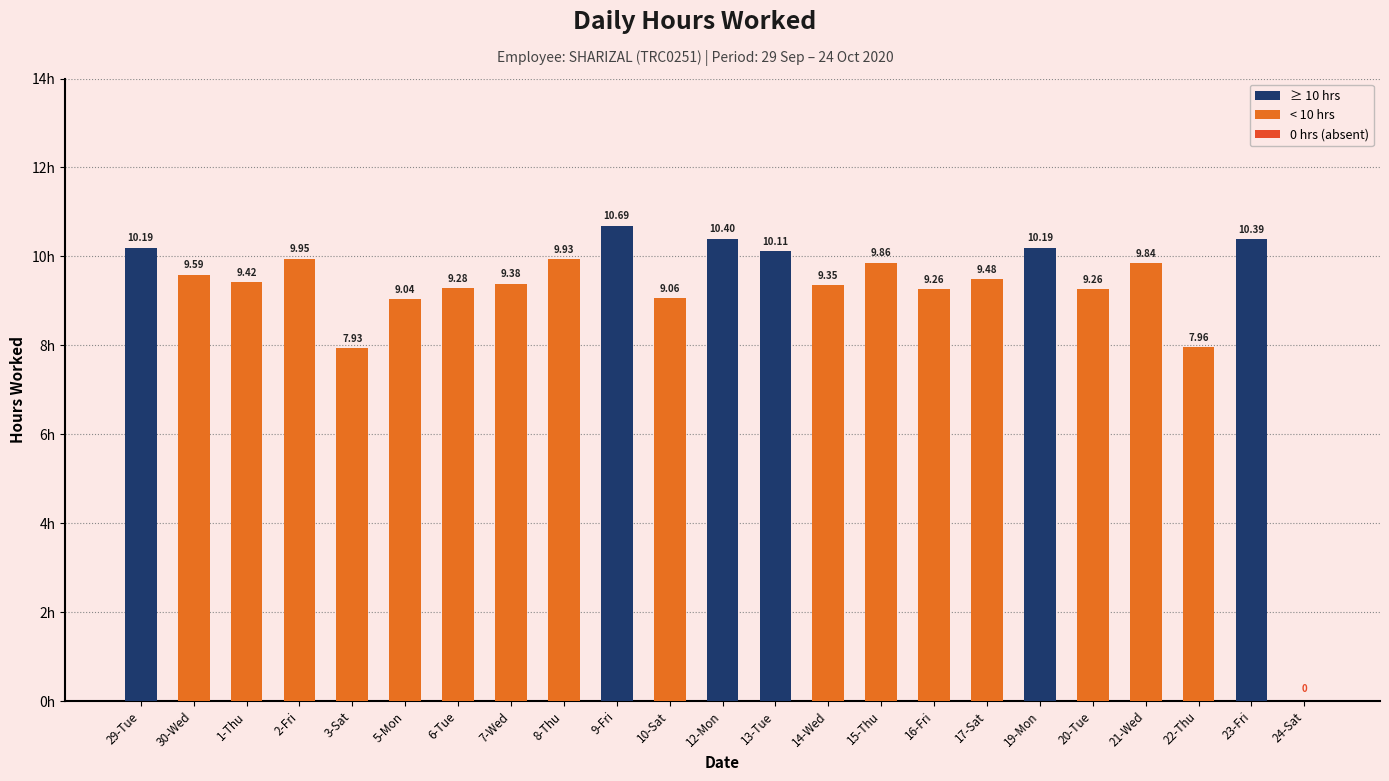

Is it true that the value at 22-Thu is 12.6?

False